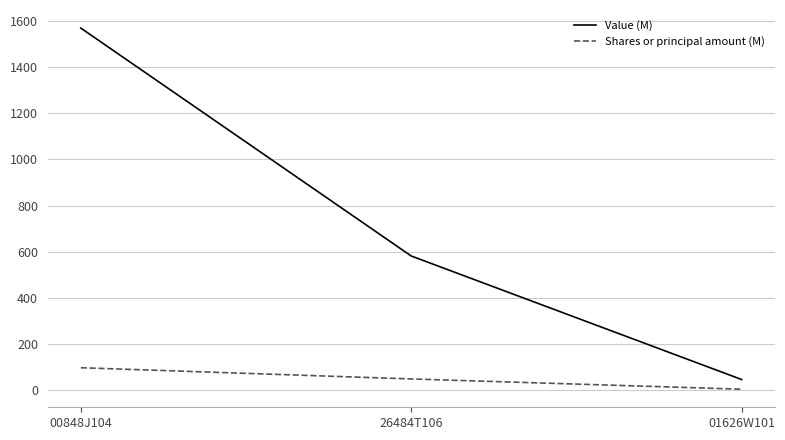

Which category has the lowest value across all series?

01626W101